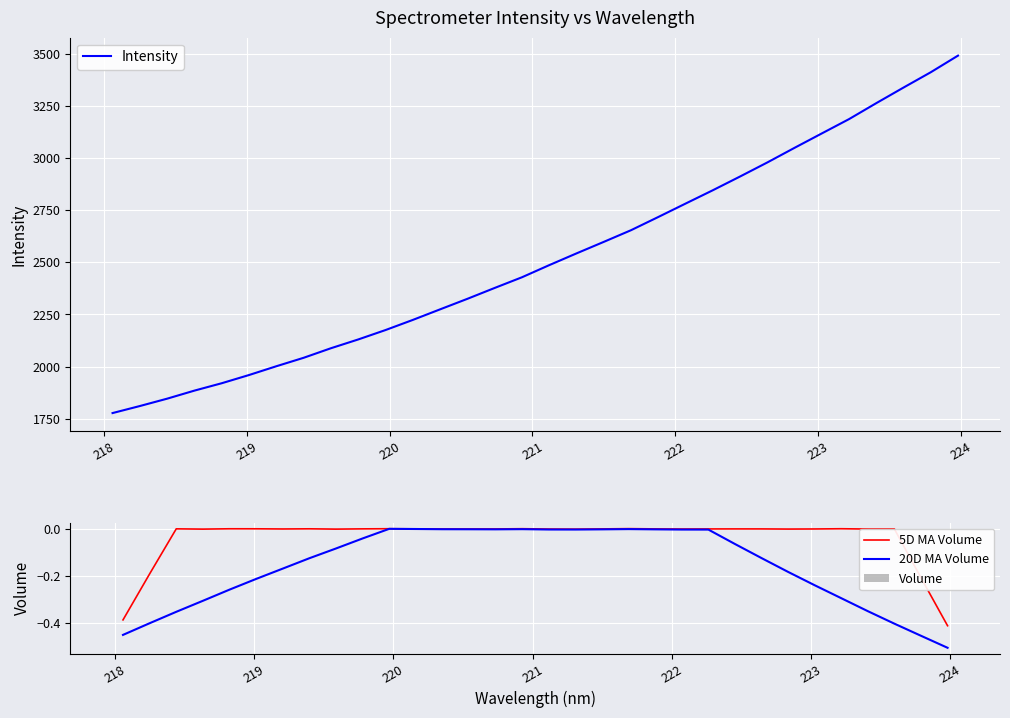

Reading left to right, transcribe all the data shown in this chart.

Intensity: 1777.6	1811.3	1846.6	1885.2	1920.6	1959.9	2002.0	2042.5	2088.2	2130.3	2175.3	2223.9	2274.5	2324.9	2377.0	2428.1	2486.2	2542.5	2597.7	2653.6	2716.9	2781.1	2845.0	2910.8	2978.2	3048.3	3117.3	3185.9	3262.4	3337.1	3410.4	3490.1
5D MA Volume: -0.4	-0.2	0.0	-0.0	0.0	0.0	0.0	0.0	-0.0	0.0	0.0	0.0	0.0	0.0	0.0	0.0	0.0	-0.0	0.0	0.0	0.0	0.0	0.0	0.0	0.0	-0.0	0.0	0.0	0.0	0.0	-0.2	-0.4
20D MA Volume: -0.5	-0.4	-0.4	-0.3	-0.3	-0.2	-0.2	-0.1	-0.1	-0.0	0.0	0.0	-0.0	-0.0	-0.0	-0.0	-0.0	-0.0	-0.0	-0.0	-0.0	-0.0	-0.0	-0.1	-0.1	-0.2	-0.2	-0.3	-0.4	-0.4	-0.5	-0.5
Volume: 0.0	0.0	0.0	0.0	0.0	0.0	0.0	0.0	0.0	0.0	0.0	0.0	0.0	0.0	0.0	0.0	0.0	0.0	0.0	0.0	0.0	0.0	0.0	0.0	0.0	0.0	0.0	0.0	0.0	0.0	0.0	0.0